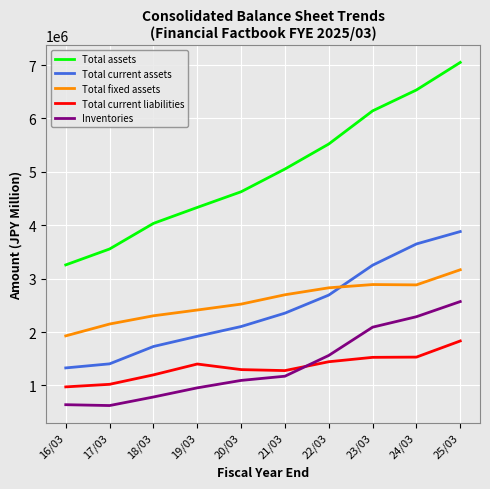

Rank the series at 23/03 from lowest to highest value.

Total current liabilities, Inventories, Total fixed assets, Total current assets, Total assets